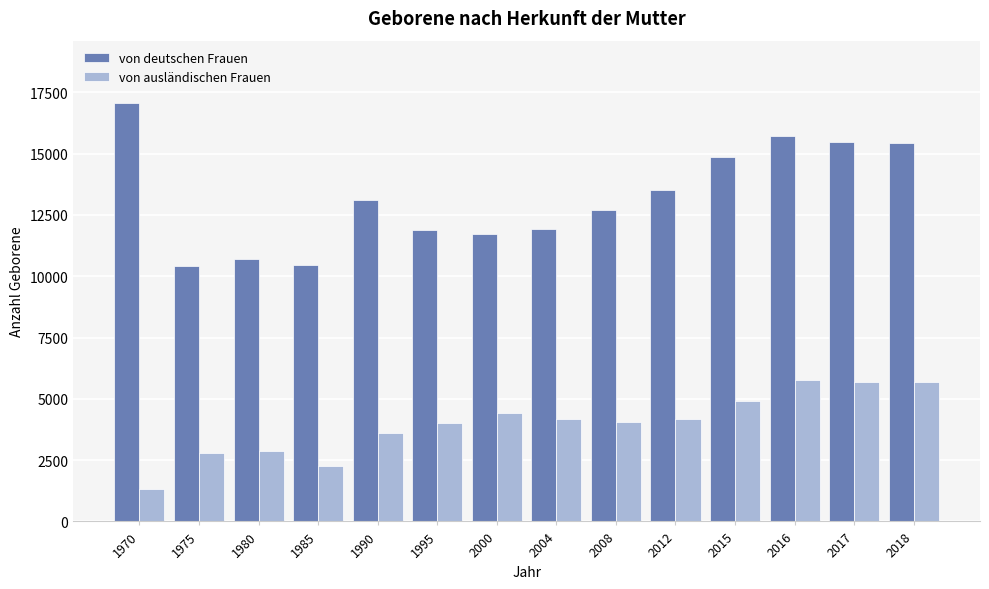

How many categories are shown in the chart?

14